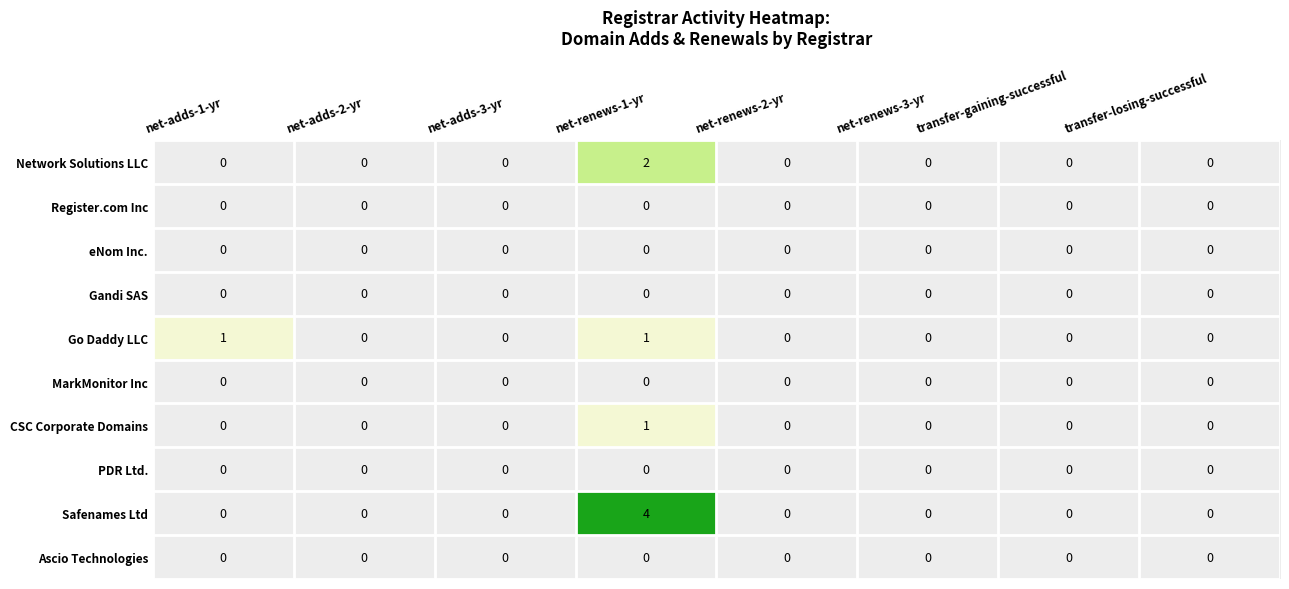

Between net-adds-1-yr and net-renews-3-yr, which series saw the biggest shift?

Go Daddy LLC